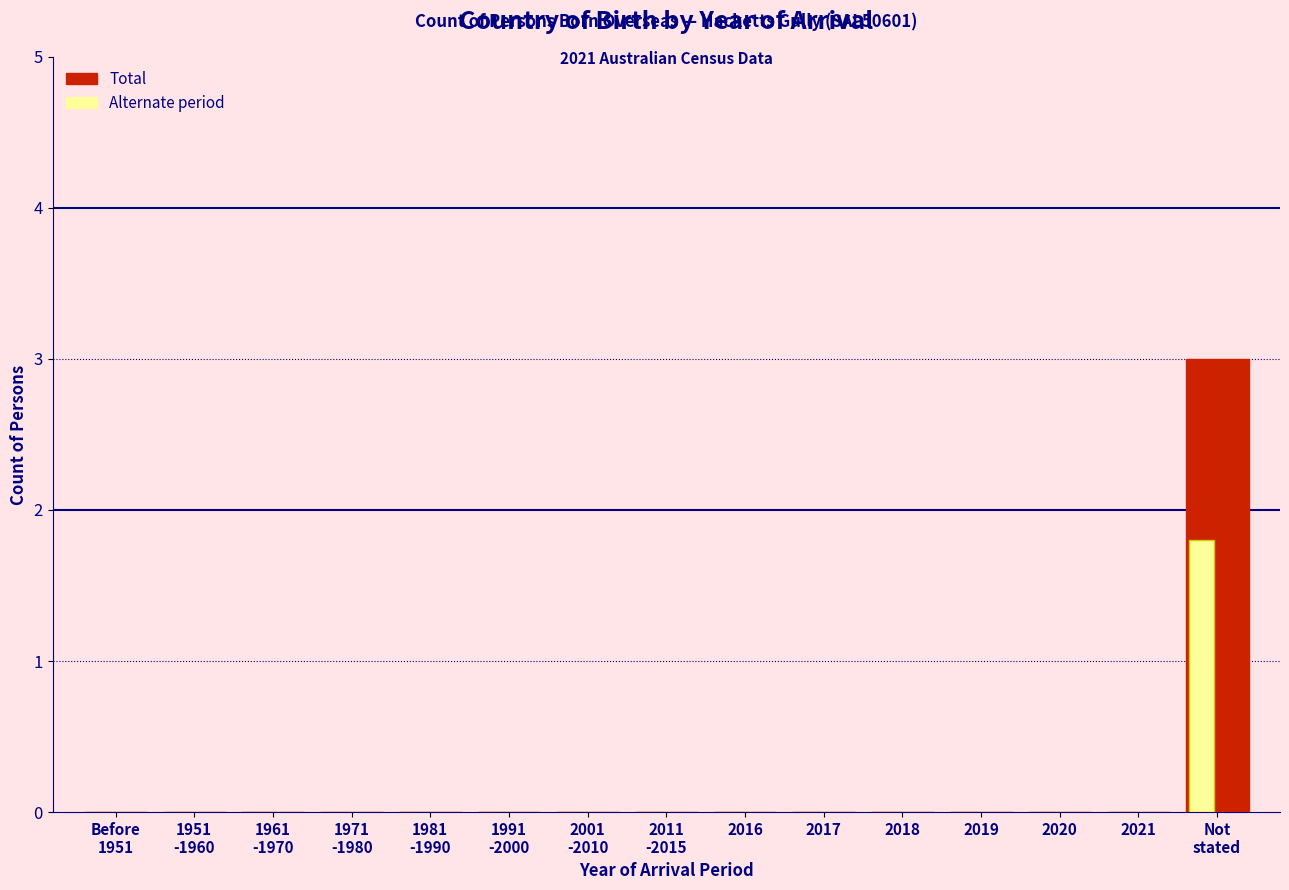

What is the greatest value displayed?

3.0